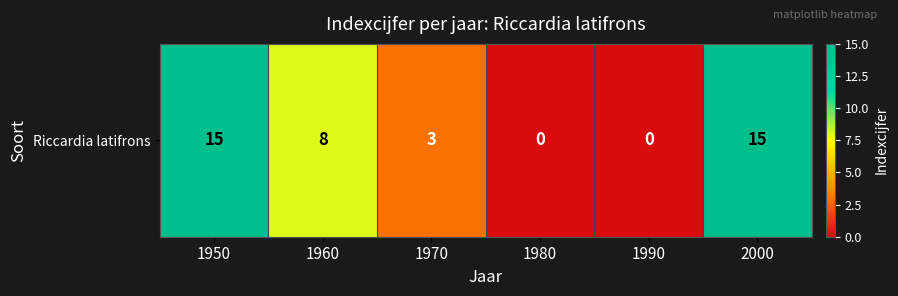

What is the difference between the values at 1990 and 2000?

15